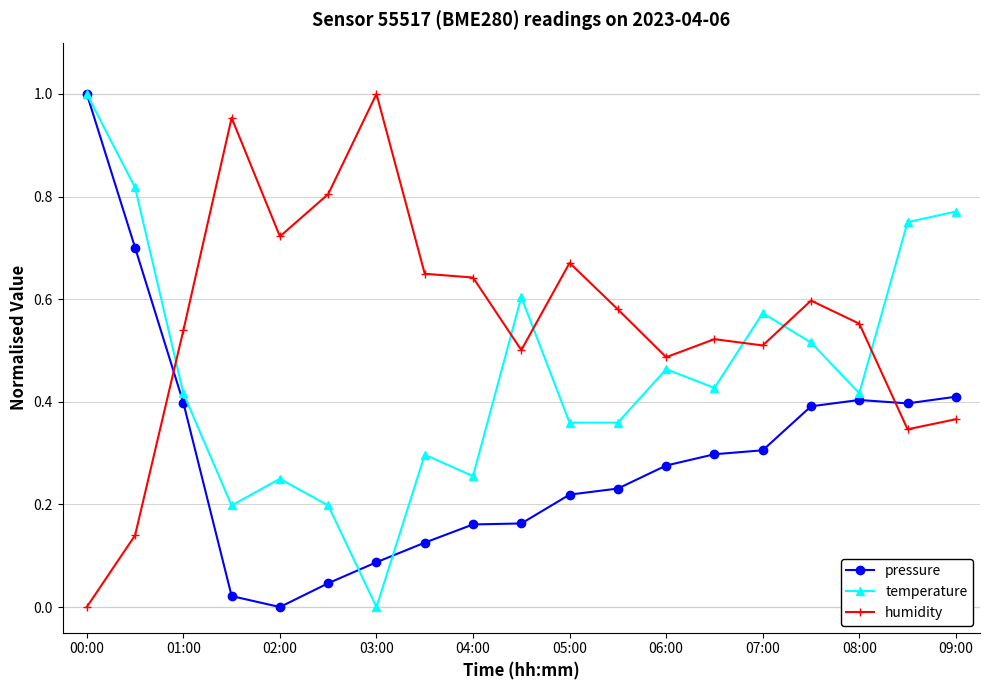

How many times do humidity and temperature cross each other?

6